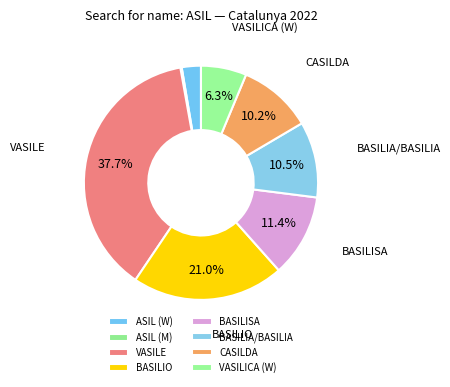

The ASIL (M) slice represents 0% of the pie. True or false?

True